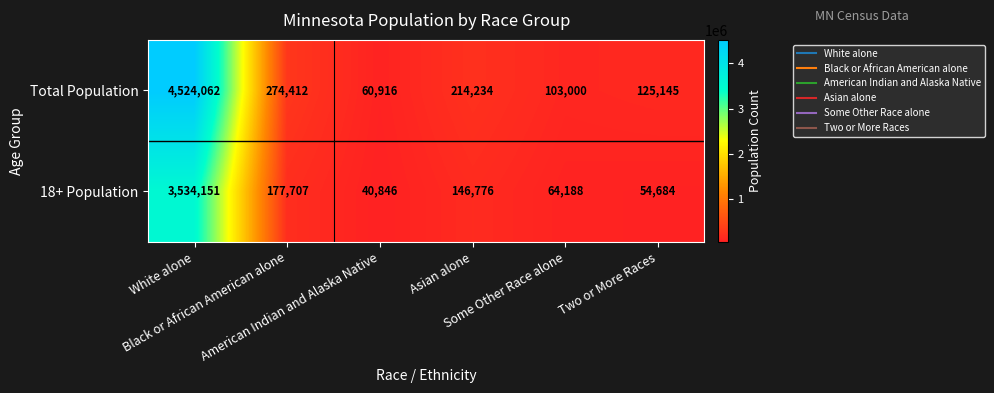

What is the difference between the second highest and second lowest values in the Total Population series?

171412